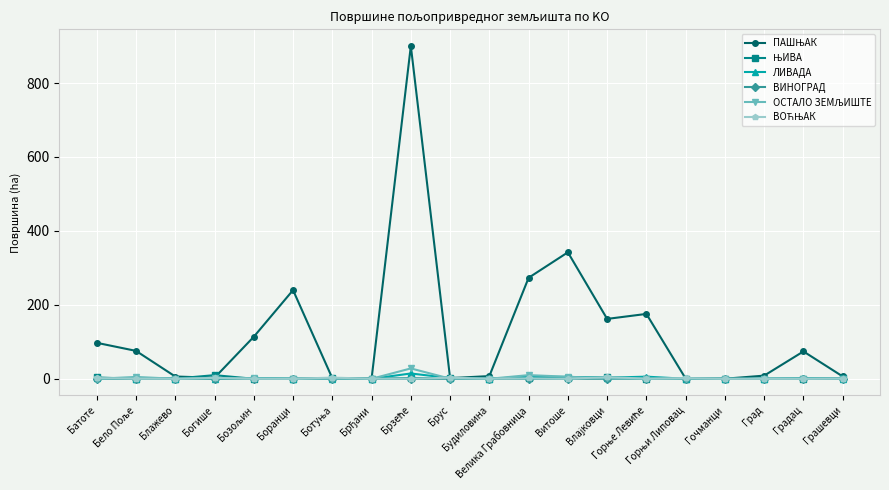

At how many categories does at least one series exceed 145?

6